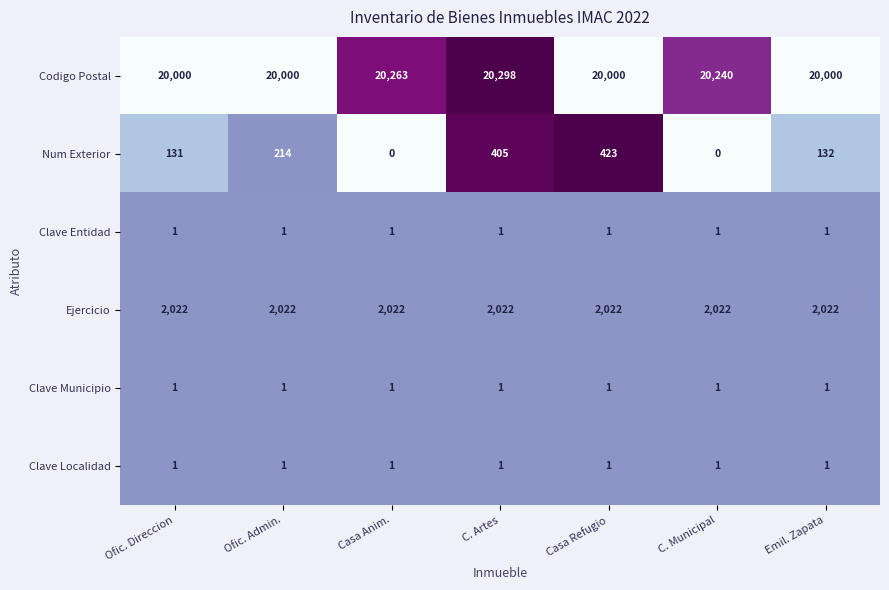

What is the total value across all series at Emil. Zapata?

22157